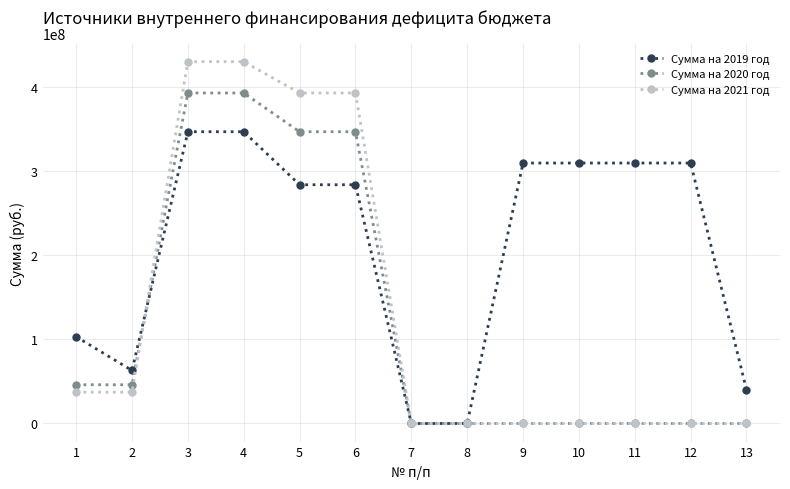

List the series in order of their peak value, lowest first.

Сумма на 2019 год, Сумма на 2020 год, Сумма на 2021 год